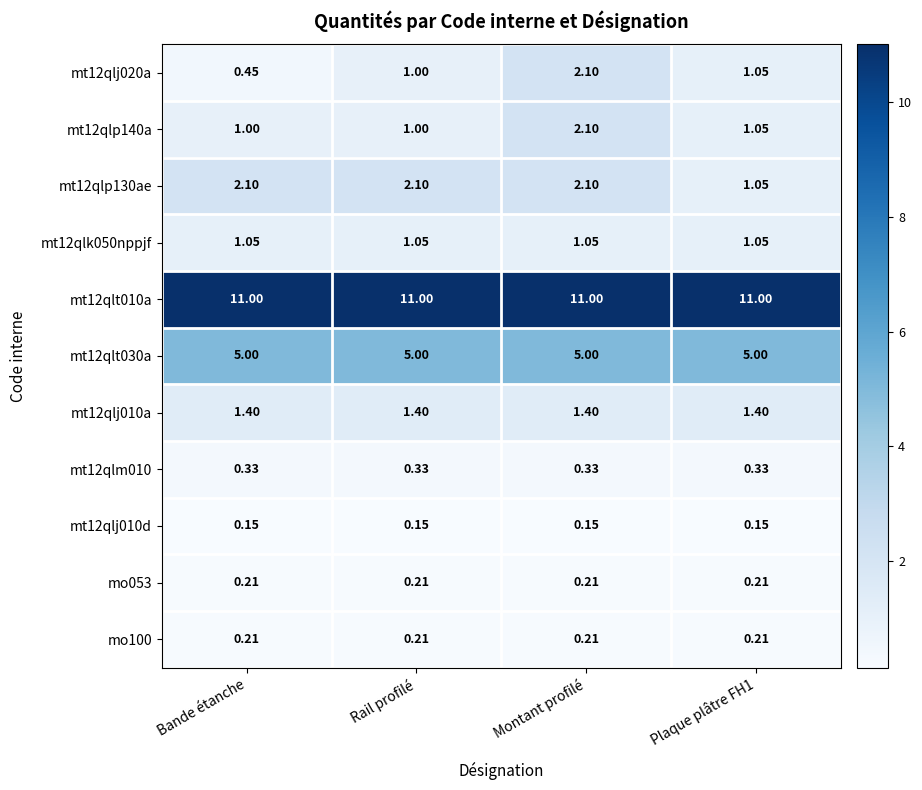

Which series has the largest range (max minus min)?

mt12qlj020a